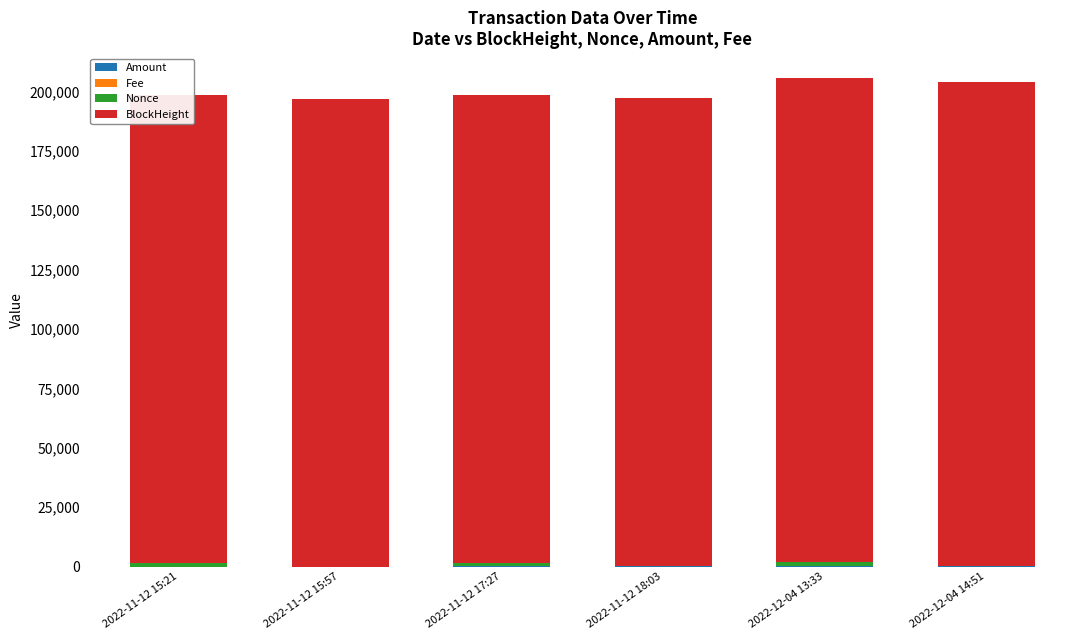

Which series changed the most between 2022-11-12 18:03 and 2022-12-04 13:33?

BlockHeight